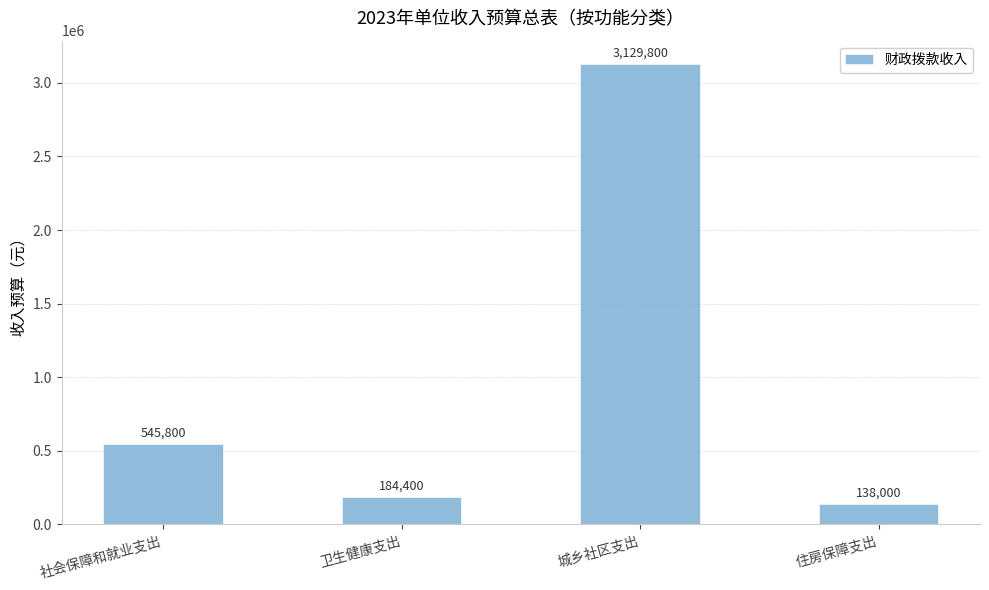

Reading left to right, list all the values displayed in this chart.

社会保障和就业支出=545800	卫生健康支出=184400	城乡社区支出=3129800	住房保障支出=138000